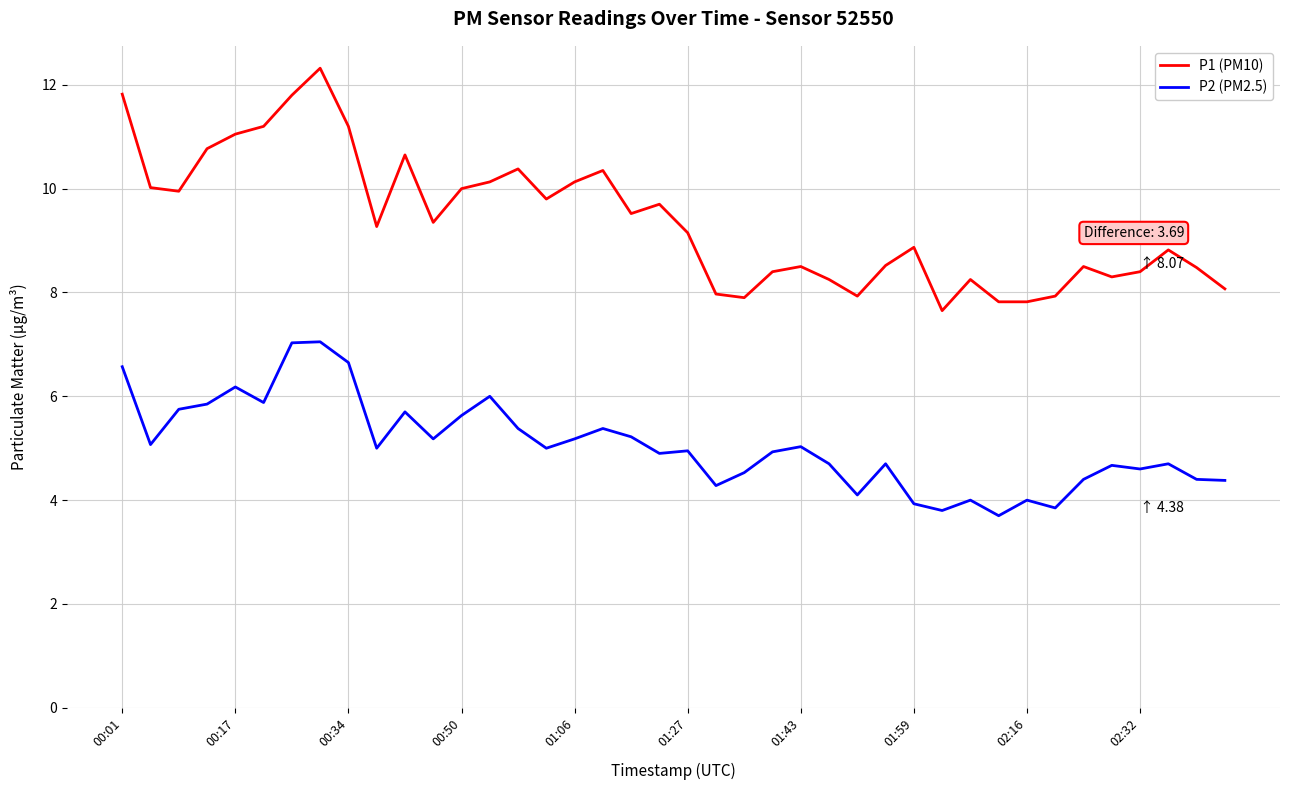

Is this an area chart (filled region under the line)?

No